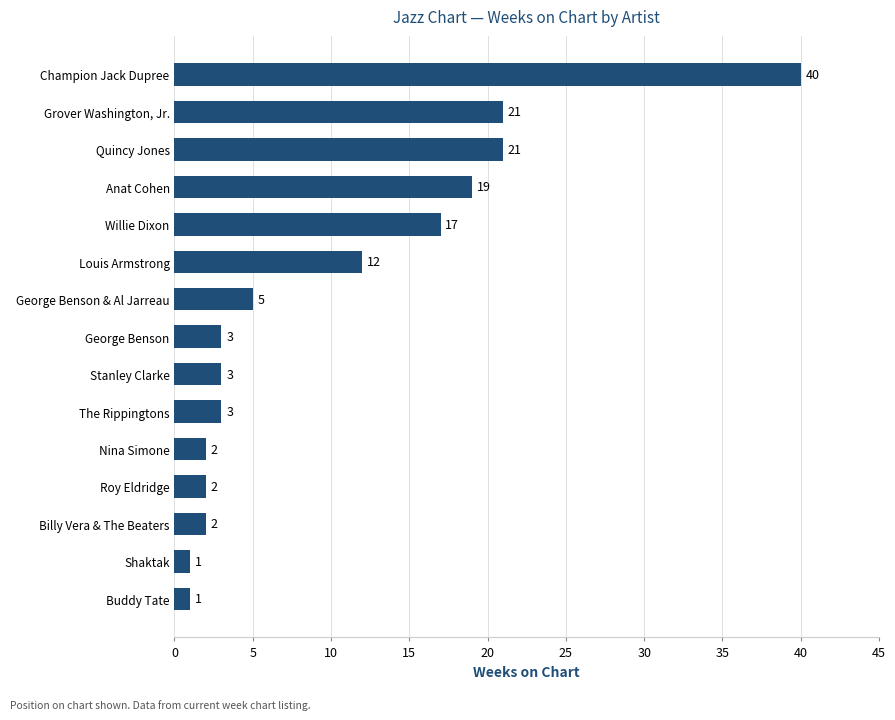

Between Billy Vera & The Beaters and George Benson, which is larger?

George Benson